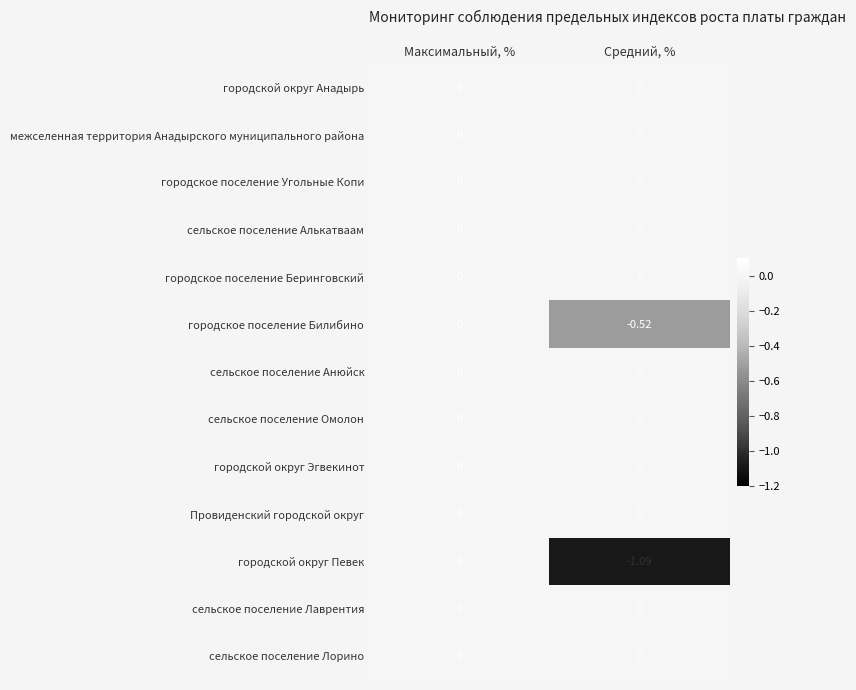

Which series has the largest range (max minus min)?

городской округ Певек